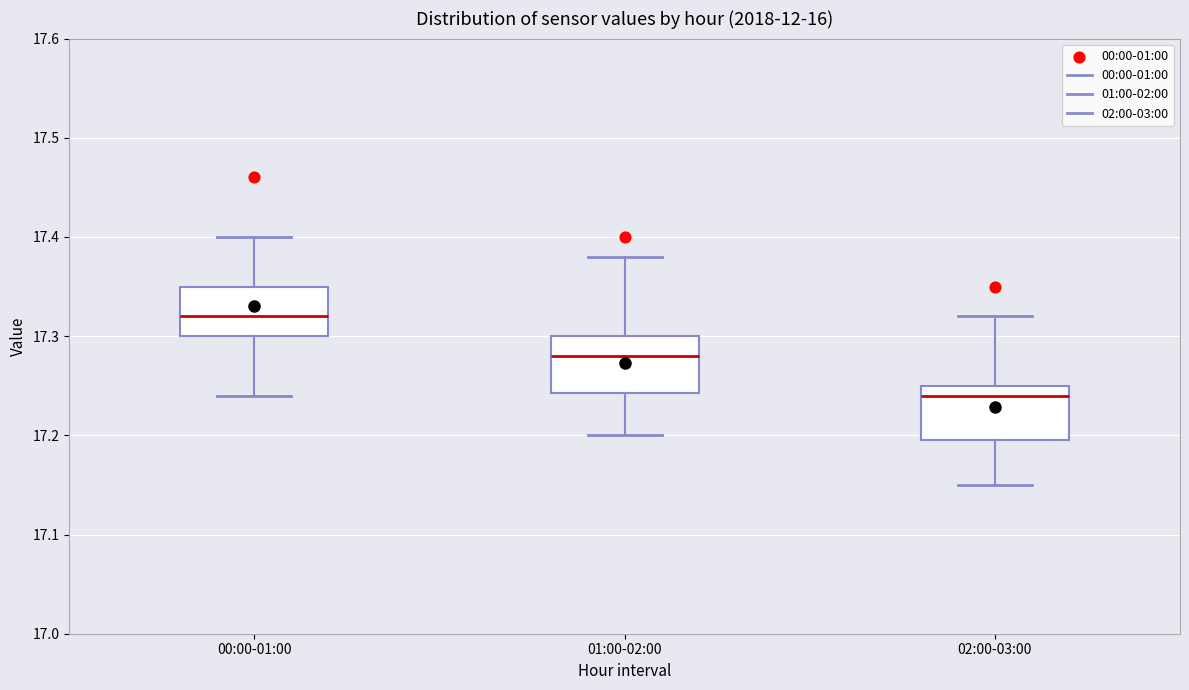

Where does the lower whisker of the box for 00:00-01:00 end on the y-axis? The values are not printed on the chart, so give them approximately, as read against the axis.

17.24